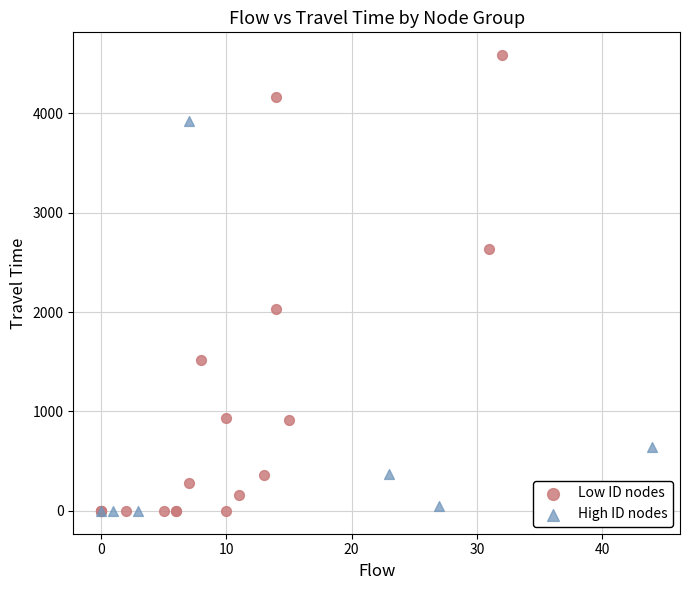

Which series has the largest Y range (max minus min)?

Low ID nodes